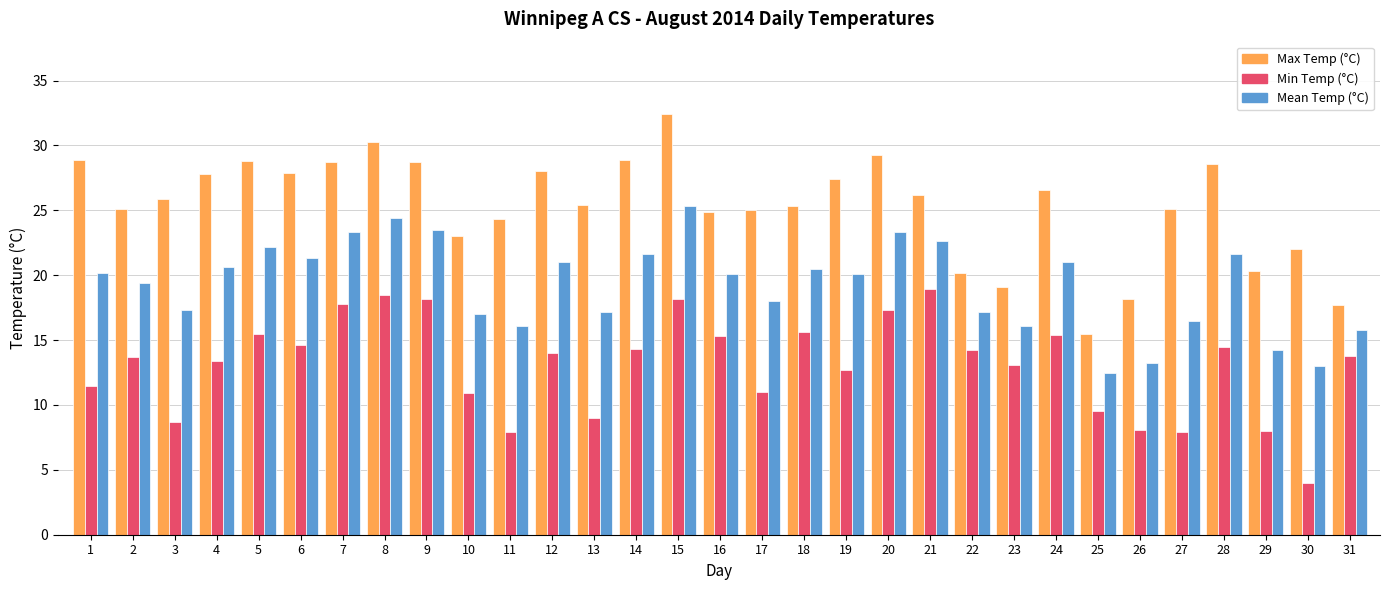

How many categories are shown in the chart?

31